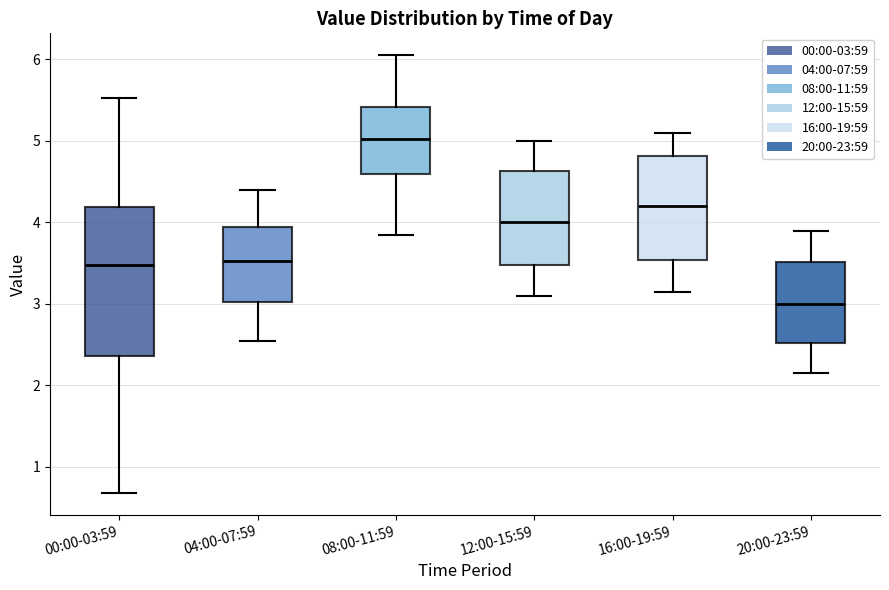

Reading left to right, read every box against the y-axis: the position of its median line, the range the box covers, and the ends of its whiskers. The values are not printed on the chart, so give them approximately, as read against the axis.

00:00-03:59: median 3.5, box 2.4 to 4.2, whiskers 0.7 to 5.5
04:00-07:59: median 3.5, box 3.0 to 3.9, whiskers 2.6 to 4.4
08:00-11:59: median 5.0, box 4.6 to 5.4, whiskers 3.9 to 6.1
12:00-15:59: median 4.0, box 3.5 to 4.6, whiskers 3.1 to 5.0
16:00-19:59: median 4.2, box 3.5 to 4.8, whiskers 3.2 to 5.1
20:00-23:59: median 3.0, box 2.5 to 3.5, whiskers 2.2 to 3.9